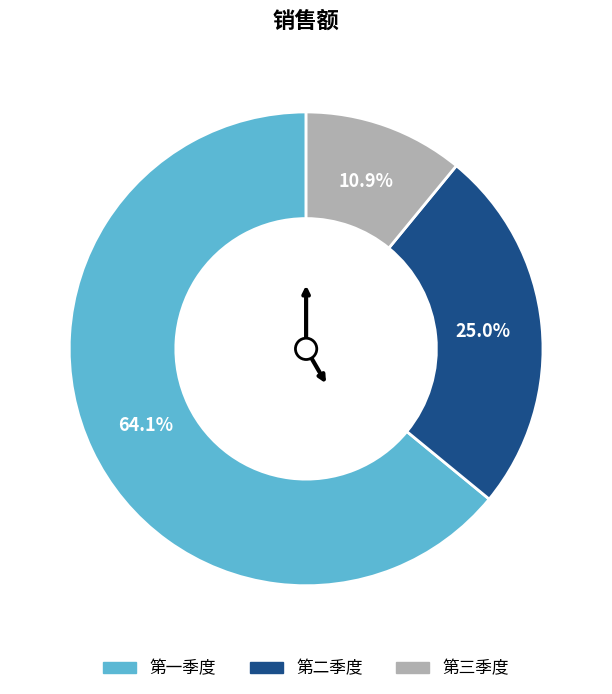

Do 第一季度 and 第三季度 together represent more than half of the pie?

Yes